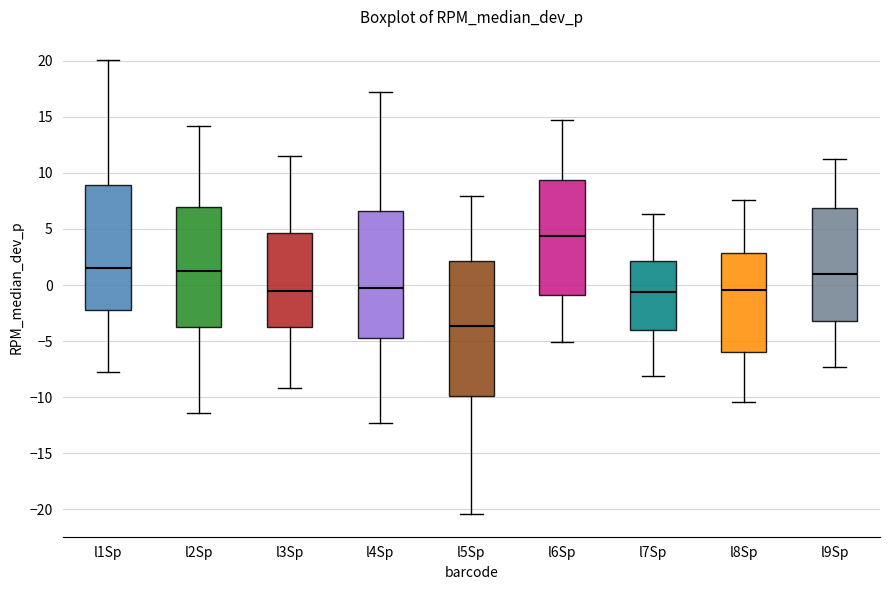

Reading left to right, read every box against the y-axis: the position of its median line, the range the box covers, and the ends of its whiskers. The values are not printed on the chart, so give them approximately, as read against the axis.

l1Sp: median 1.5, box -2.0 to 9.0, whiskers -8.0 to 20.0
l2Sp: median 1.0, box -4.0 to 7.0, whiskers -11.5 to 14.0
l3Sp: median -0.5, box -3.5 to 4.5, whiskers -9.0 to 11.5
l4Sp: median 0.0, box -4.5 to 6.5, whiskers -12.5 to 17.0
l5Sp: median -3.5, box -10.0 to 2.0, whiskers -20.5 to 8.0
l6Sp: median 4.5, box -1.0 to 9.5, whiskers -5.0 to 14.5
l7Sp: median -0.5, box -4.0 to 2.0, whiskers -8.0 to 6.5
l8Sp: median -0.5, box -6.0 to 3.0, whiskers -10.5 to 7.5
l9Sp: median 1.0, box -3.0 to 7.0, whiskers -7.5 to 11.0